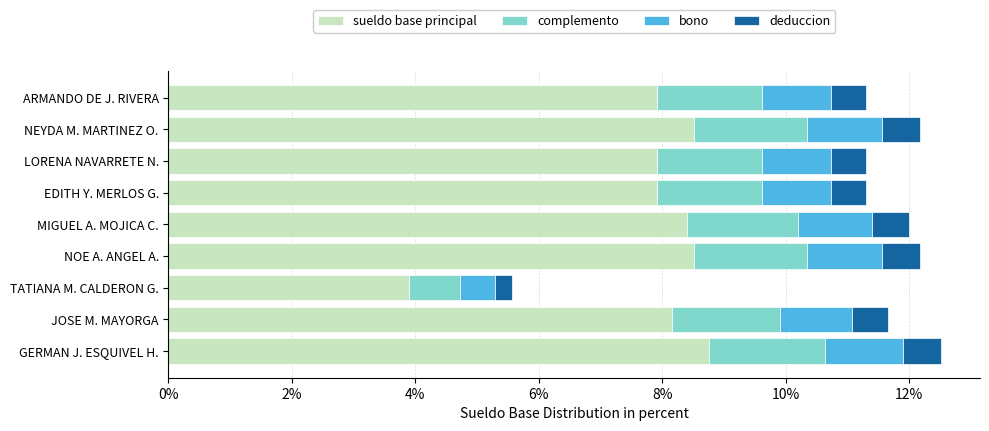

The sueldo base principal series shows 8.8 at GERMAN J. ESQUIVEL H.. True or false?

True